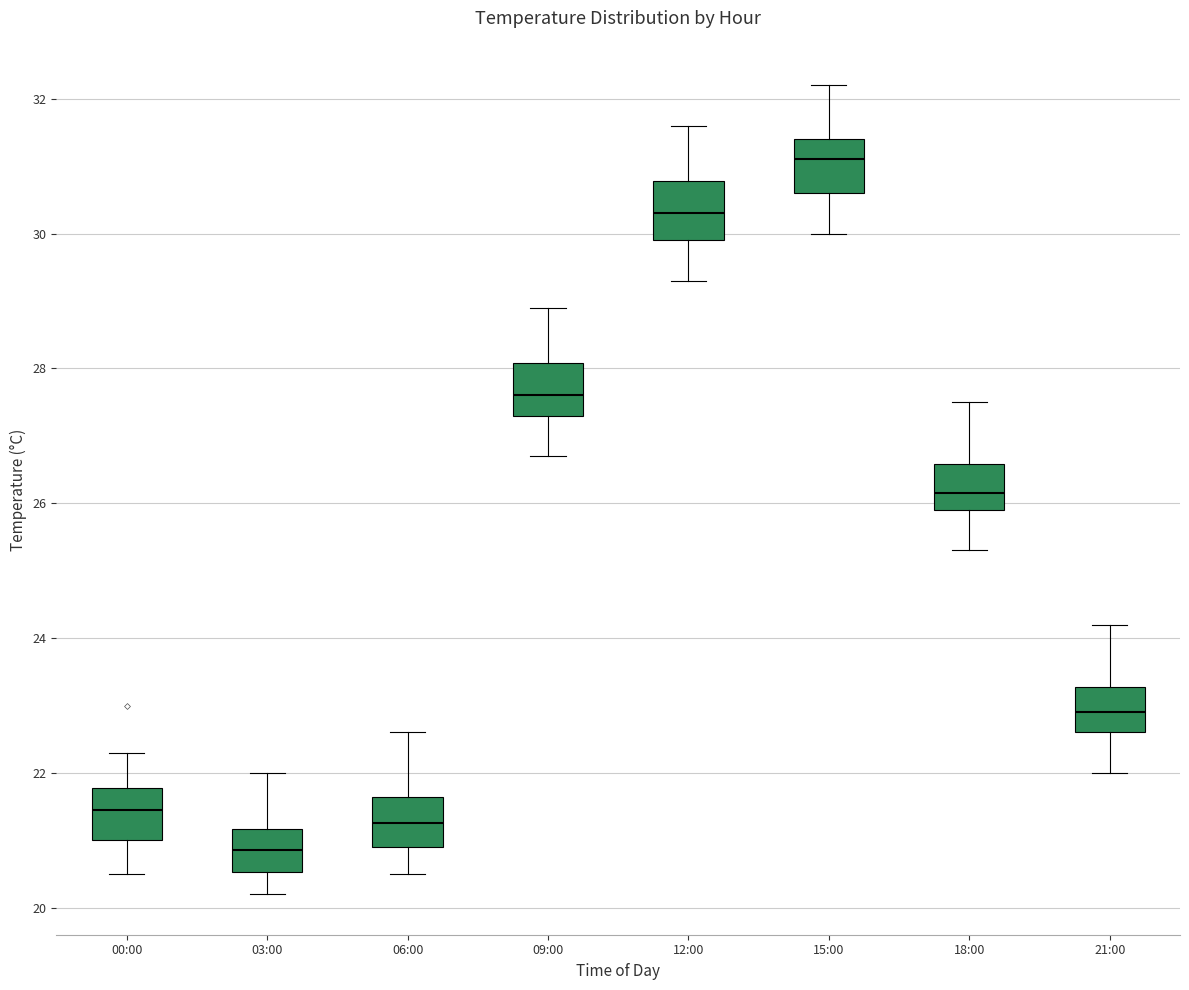

Which box's median line is the highest?

15:00